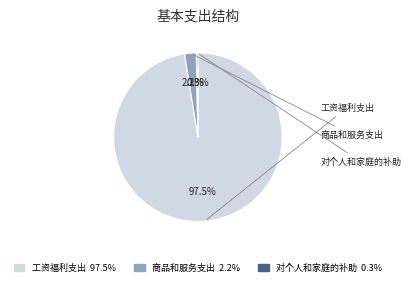

How many segments does this pie chart have?

3